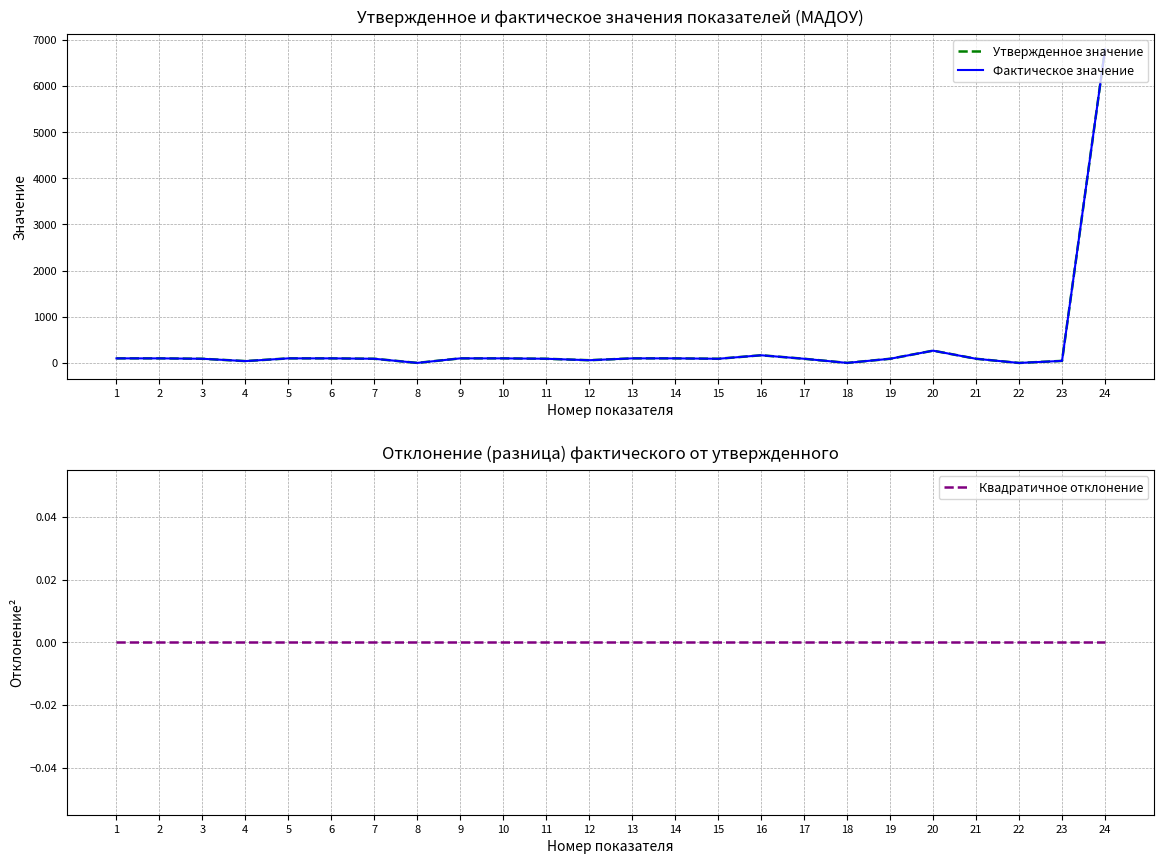

Count the number of categories in the chart.

24